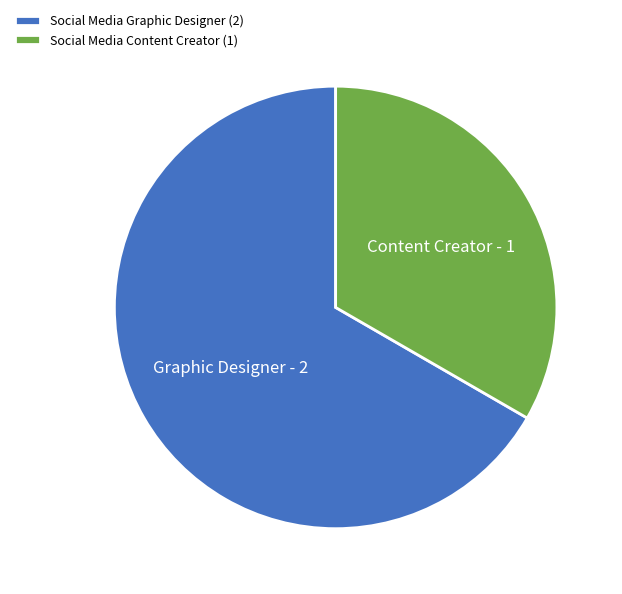

Rank the categories by value from lowest to highest.

Social Media Content Creator, Social Media Graphic Designer